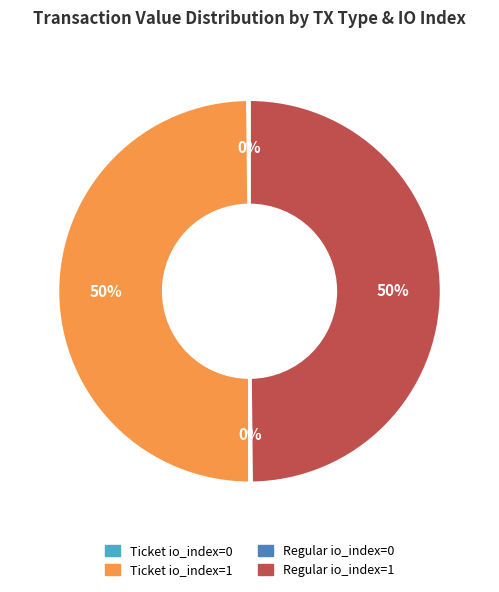

Is it true that Regular io_index=1 is 61% of the pie?

False